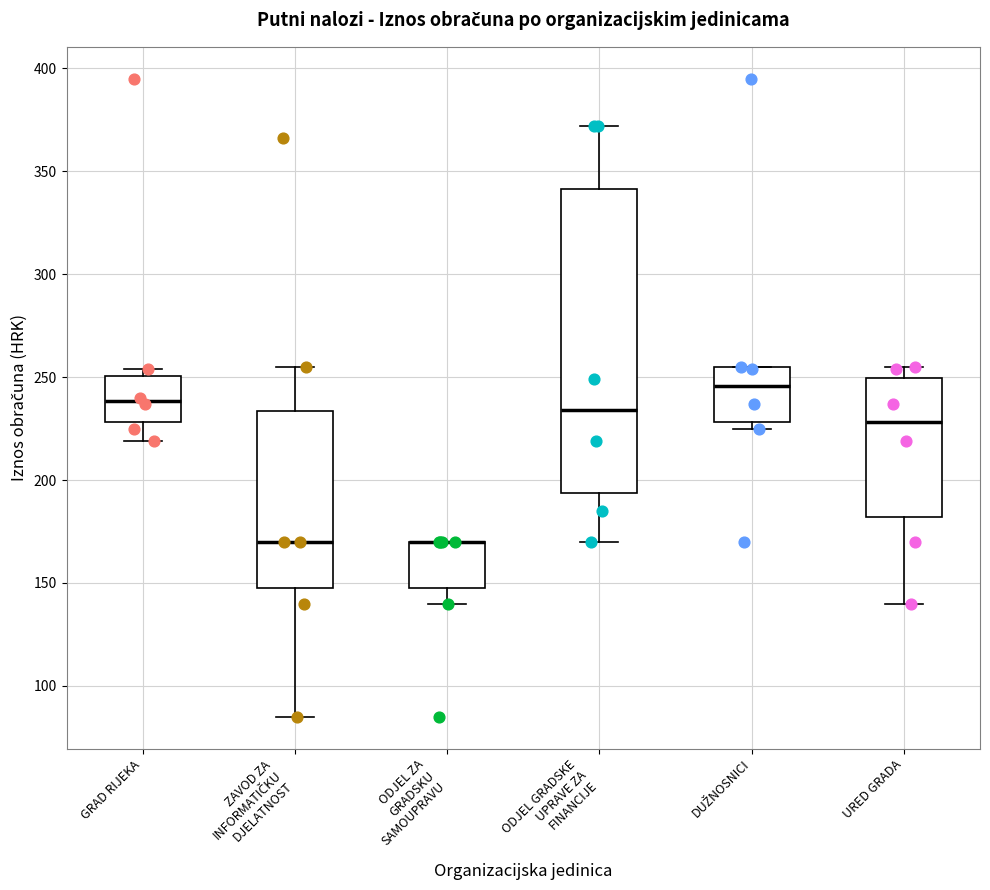

Where does the median line of the box for GRAD RIJEKA sit on the y-axis? The values are not printed on the chart, so give them approximately, as read against the axis.

240